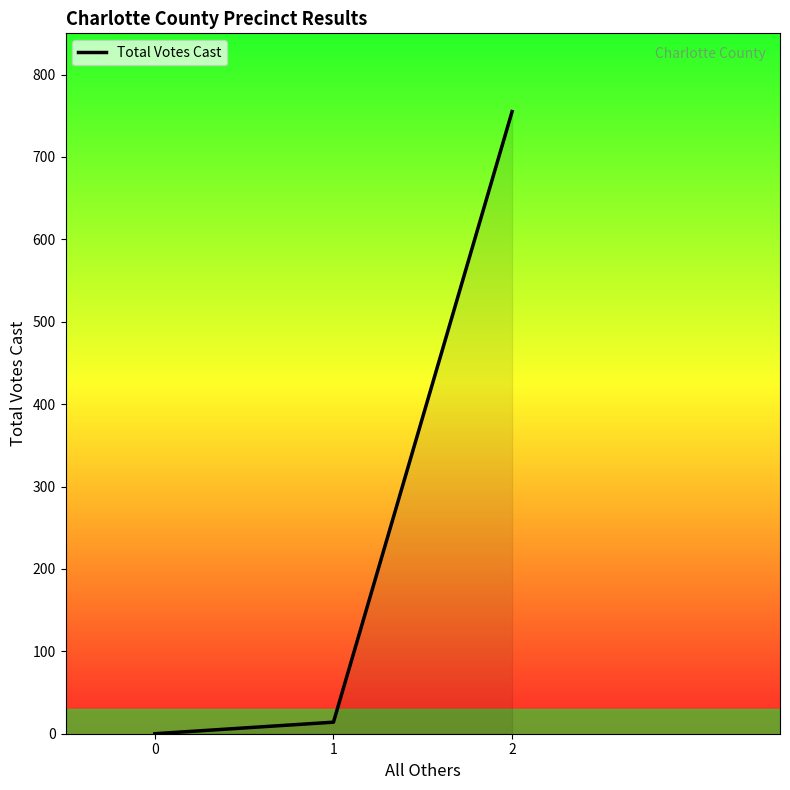

What is the change in value from 0 to 1?

+14